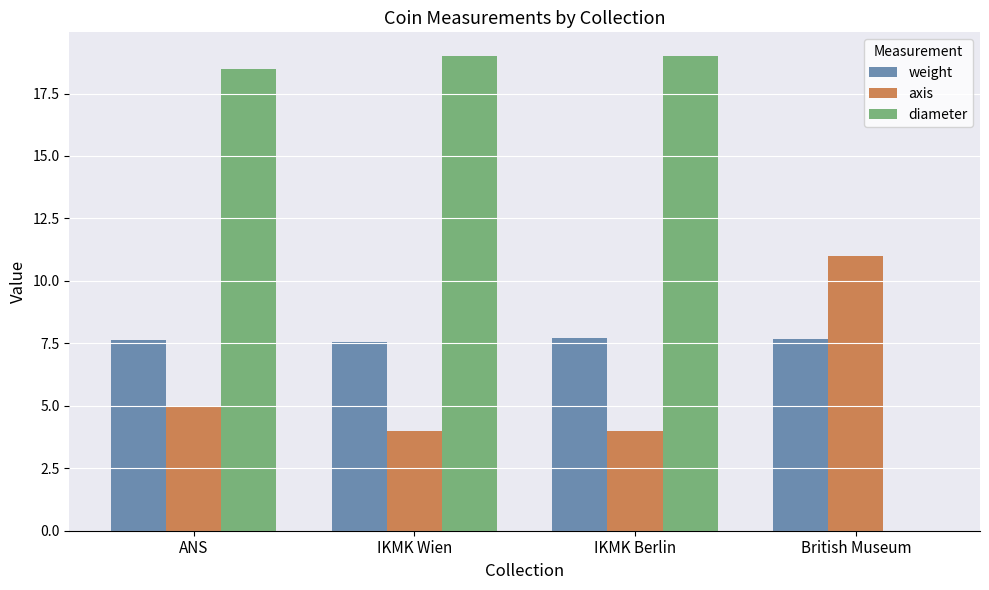

Which series has the largest range (max minus min)?

diameter